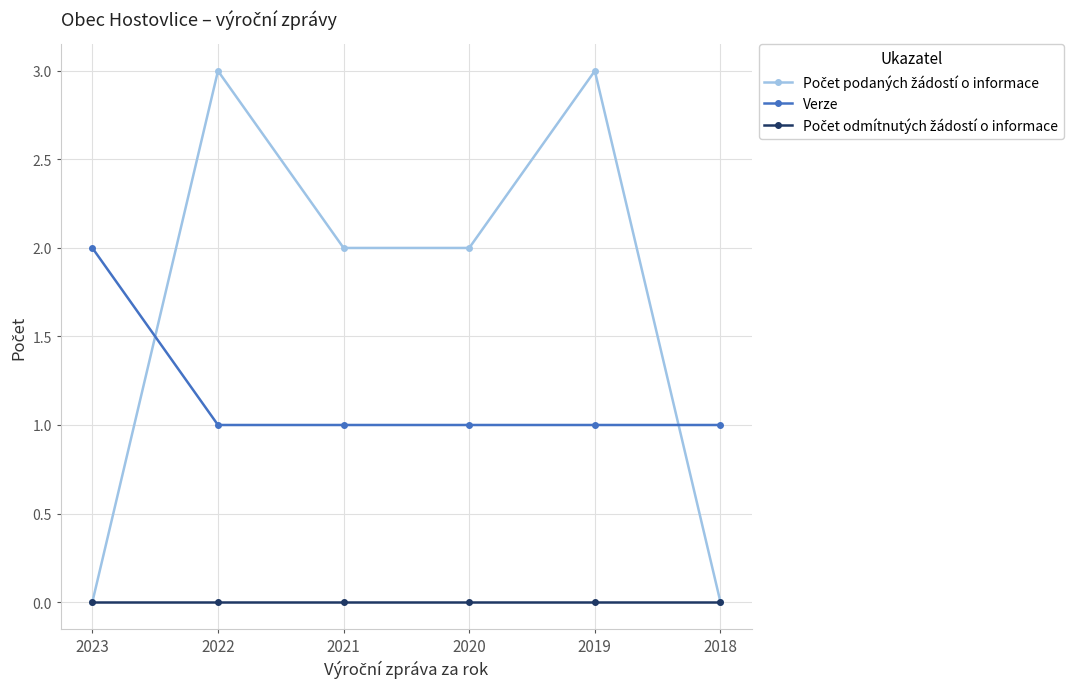

Read the Verze value at 2022.

1